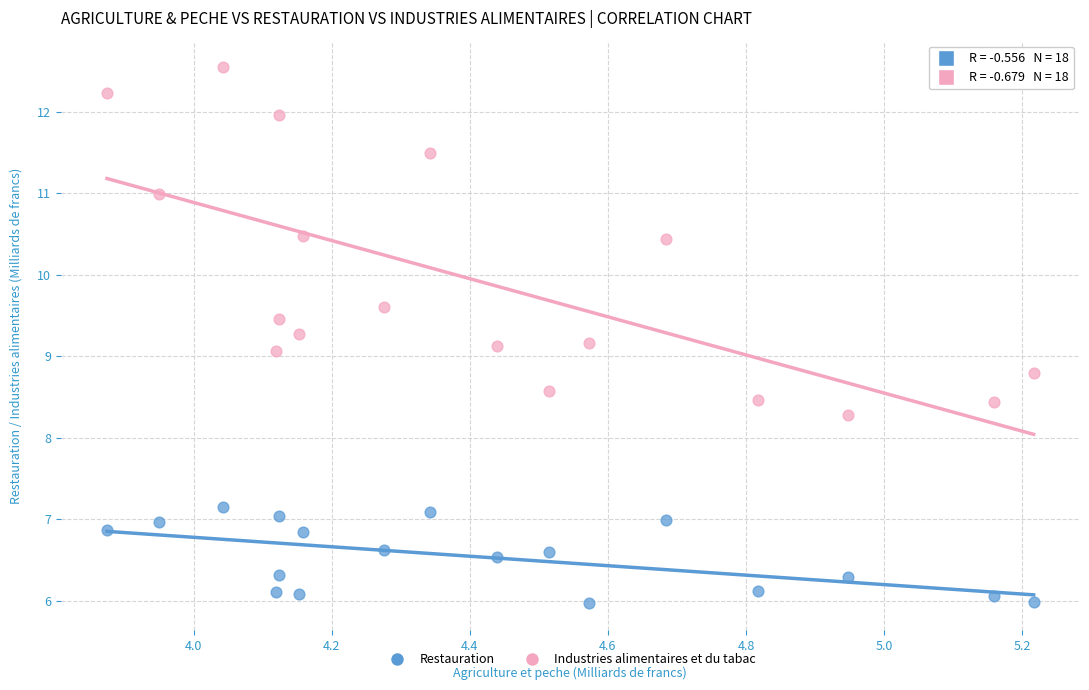

Across all data points, what is the range of X values (max minus min)?

1.3